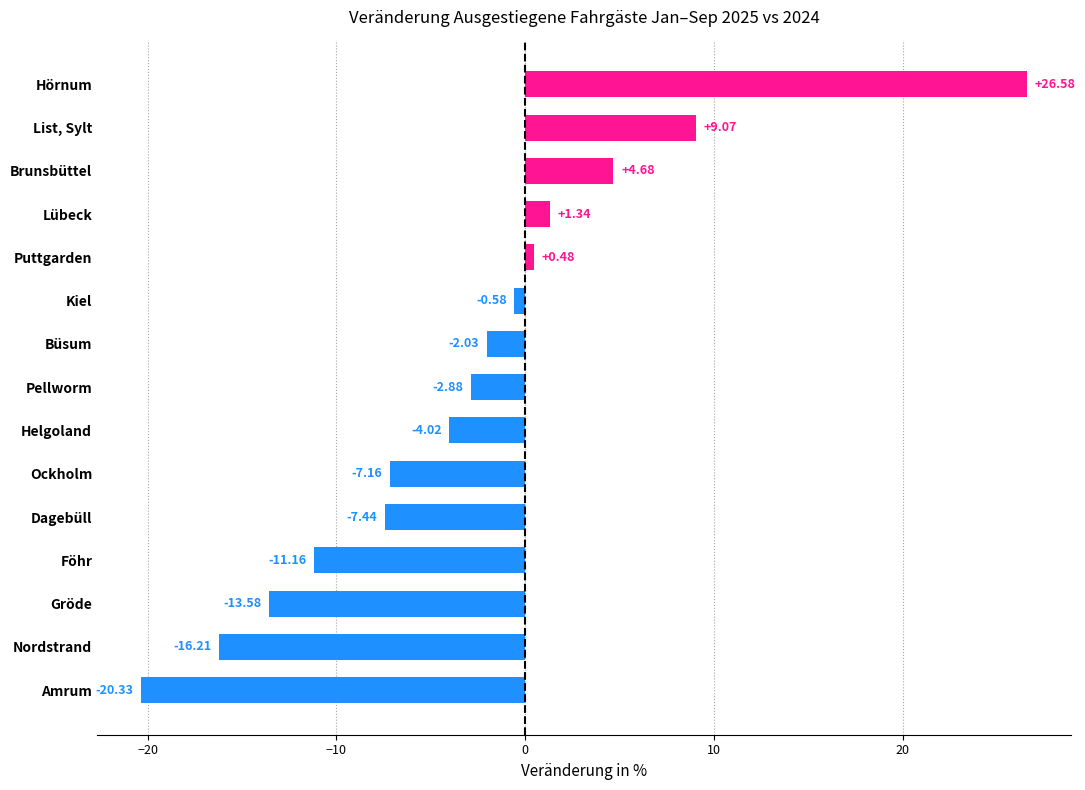

List the labels in order of value, largest first.

Hörnum, List, Sylt, Brunsbüttel, Lübeck, Puttgarden, Kiel, Büsum, Pellworm, Helgoland, Ockholm, Dagebüll, Föhr, Gröde, Nordstrand, Amrum